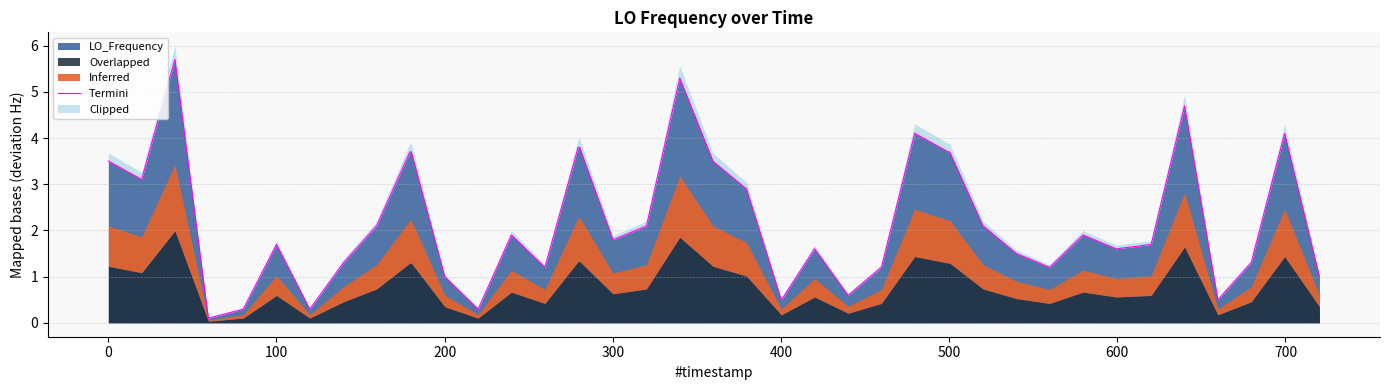

What is the maximum value shown in the chart?

5.7